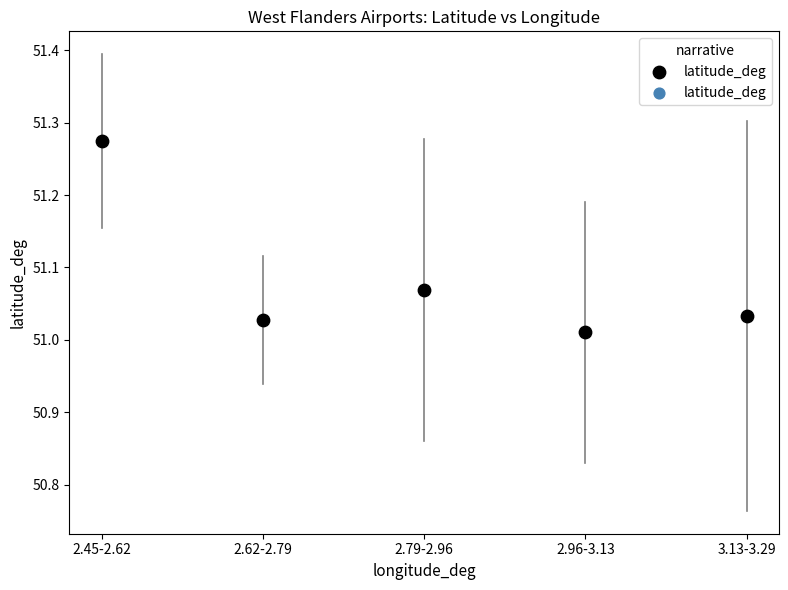

What is the range of Y values (max minus min)?

0.3